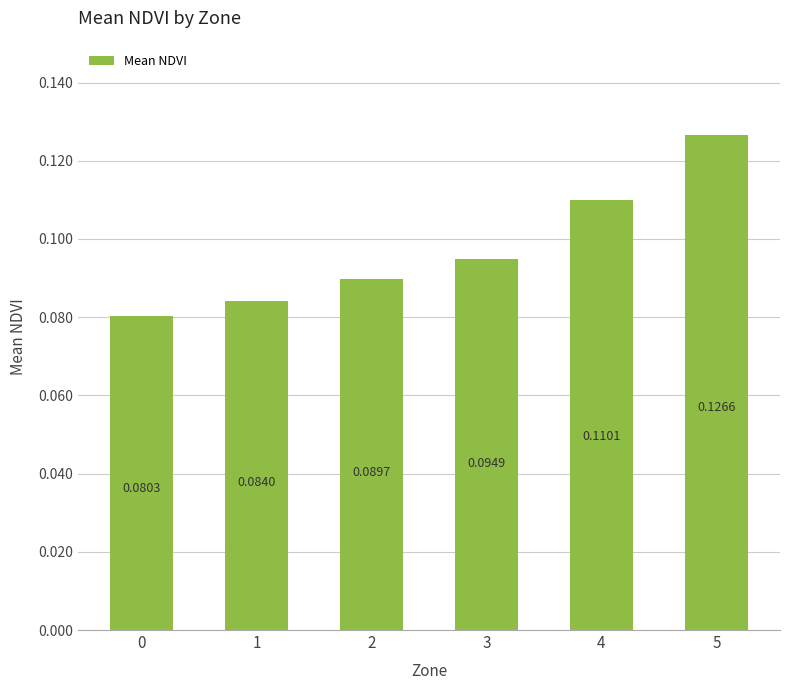

How many bars are there in total?

6